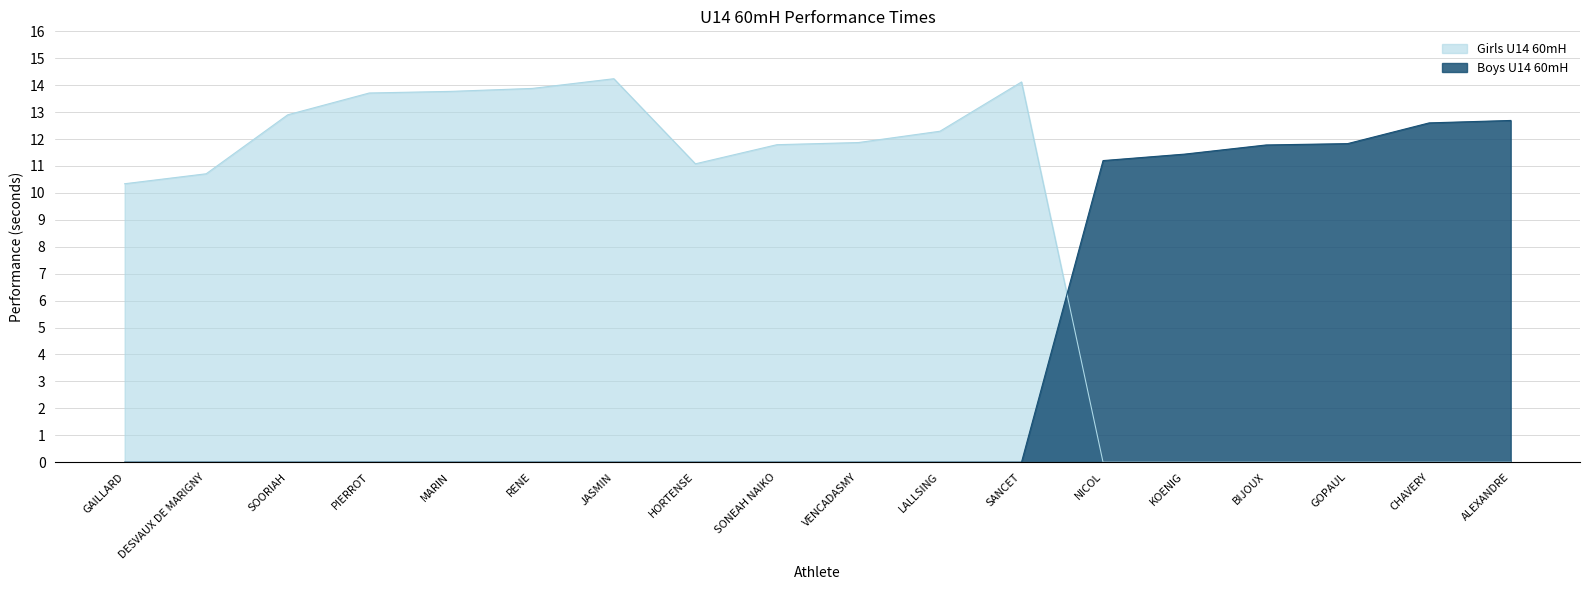

Which series ends up on top after the final intersection of Girls U14 60mH and Boys U14 60mH?

Boys U14 60mH